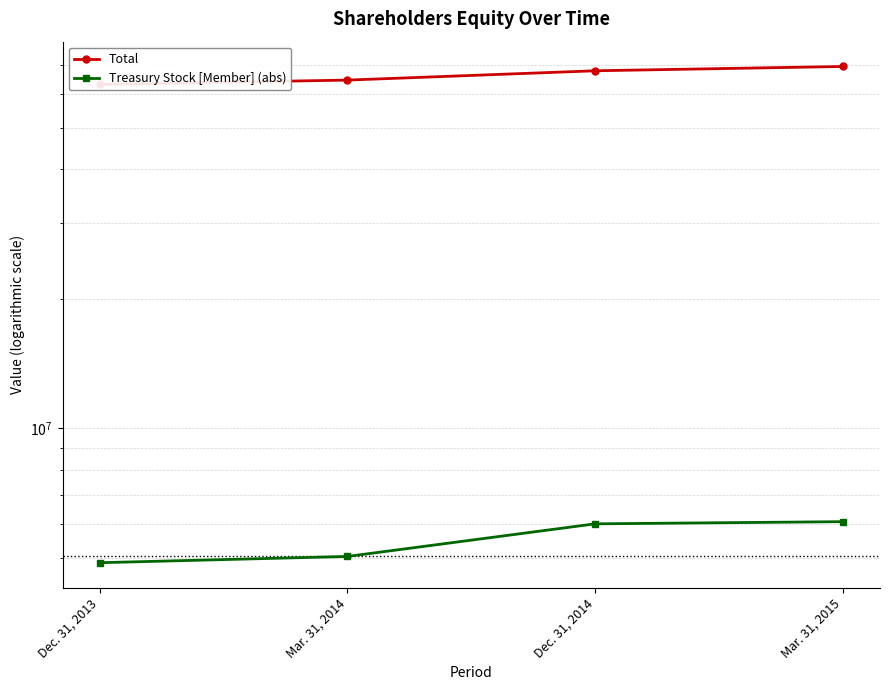

Reading left to right, transcribe all the data shown in this chart.

Total: 63007865	64473229	67772277	69349791
Treasury Stock [Member] (abs): 4866037	5032025	5992008	6061867